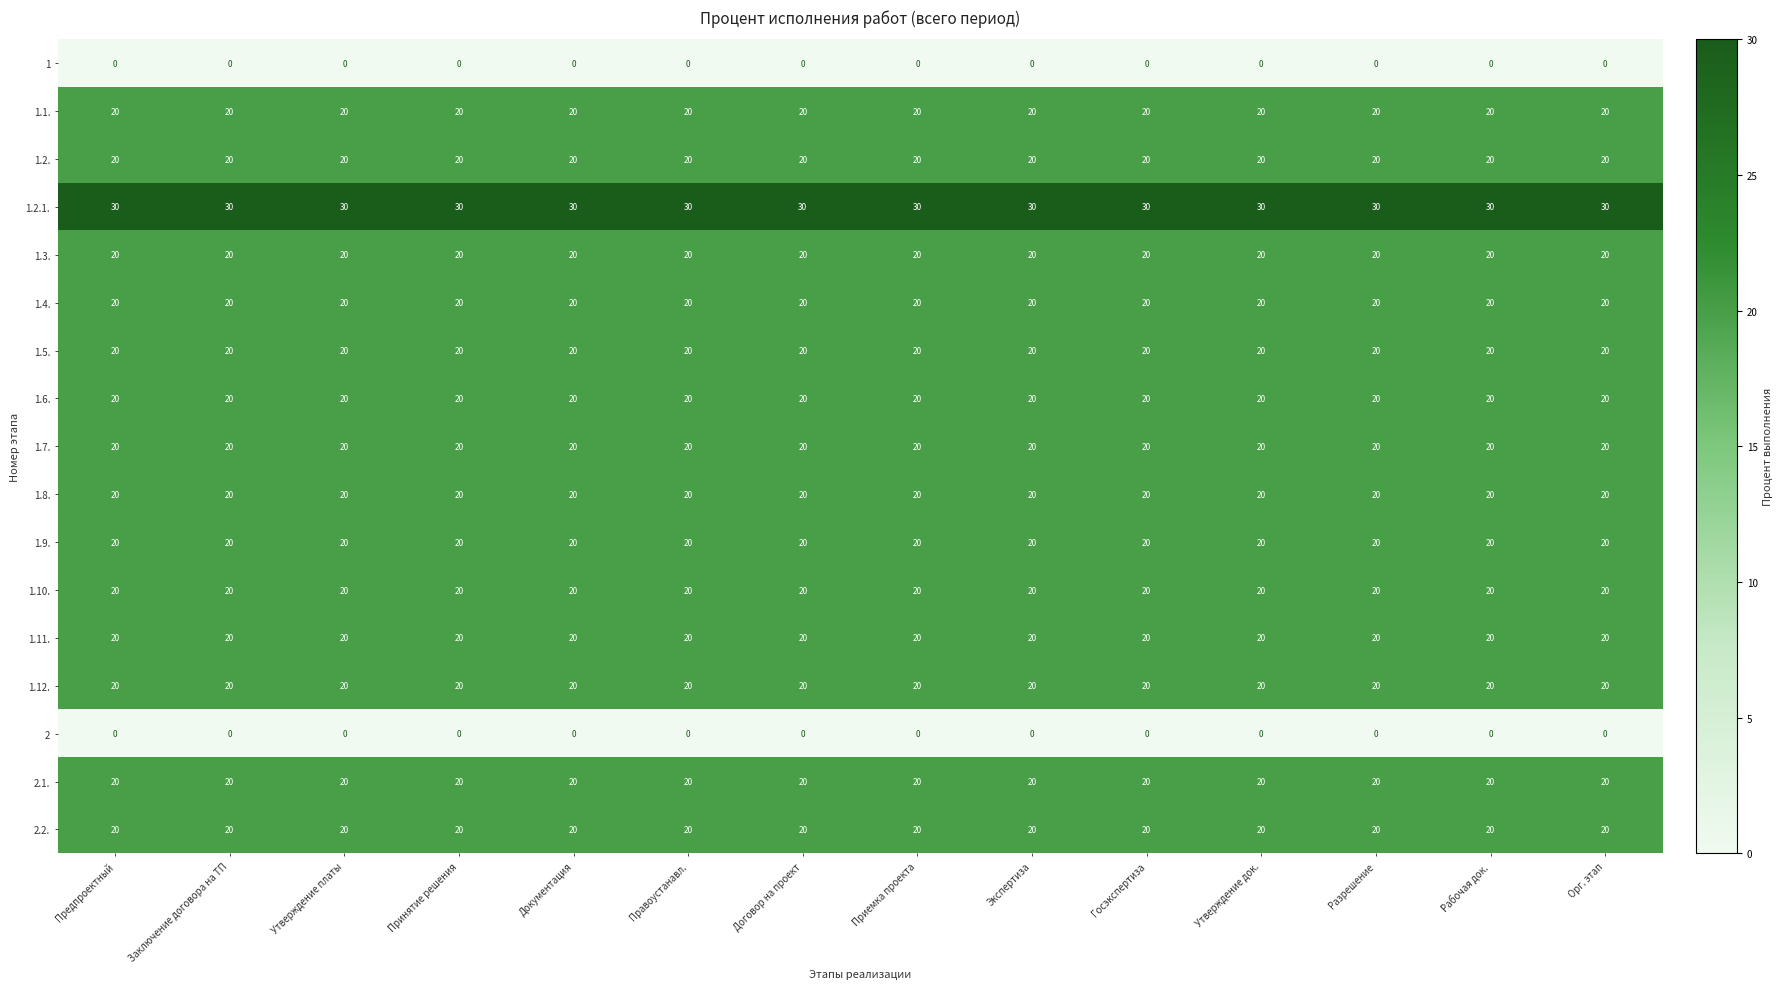

The value of 1.9. at Орг. этап is 20. True or false?

True